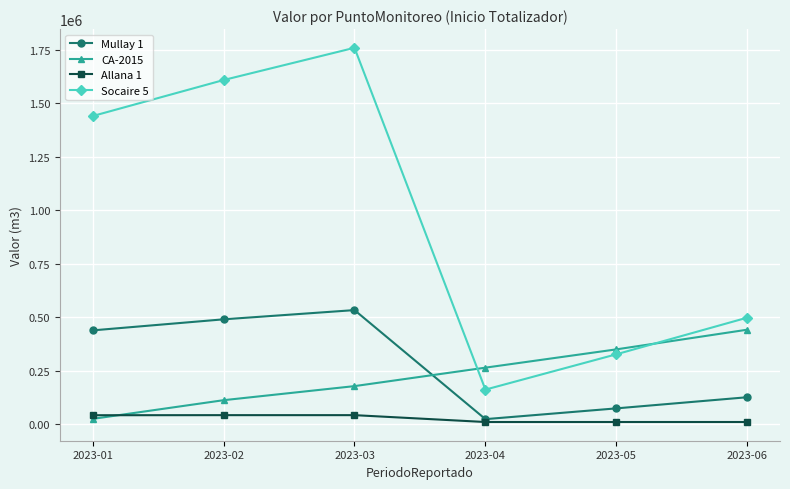

Where is the first local minimum for Socaire 5?

2023-04